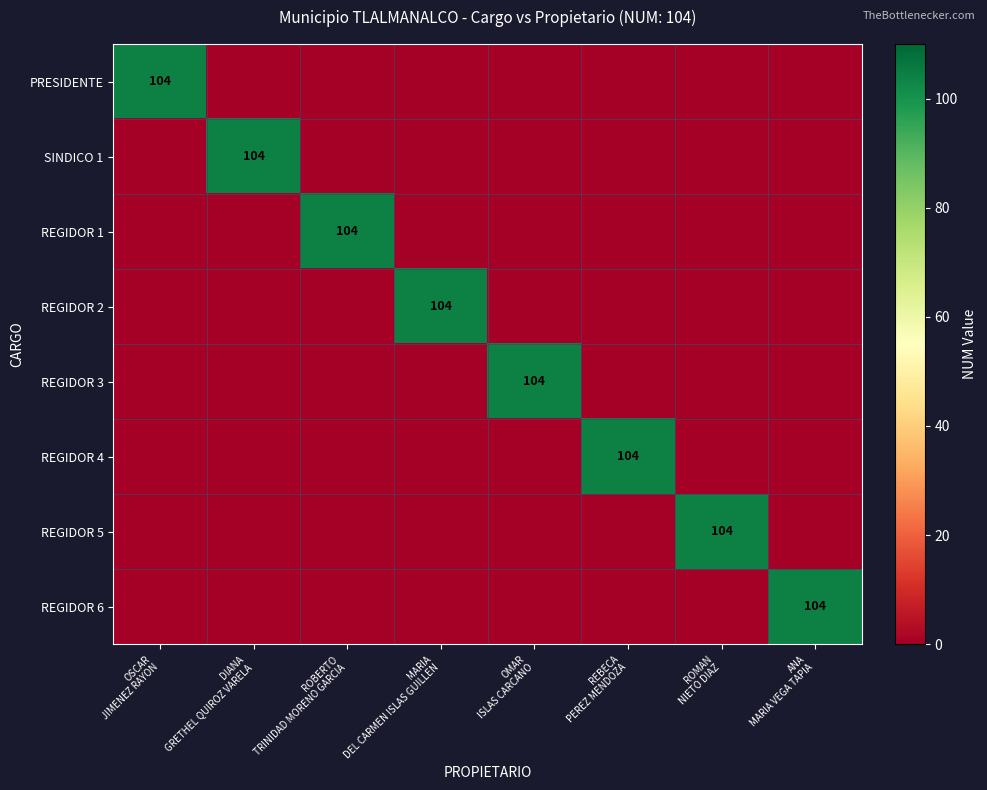

What is the greatest value displayed?

104